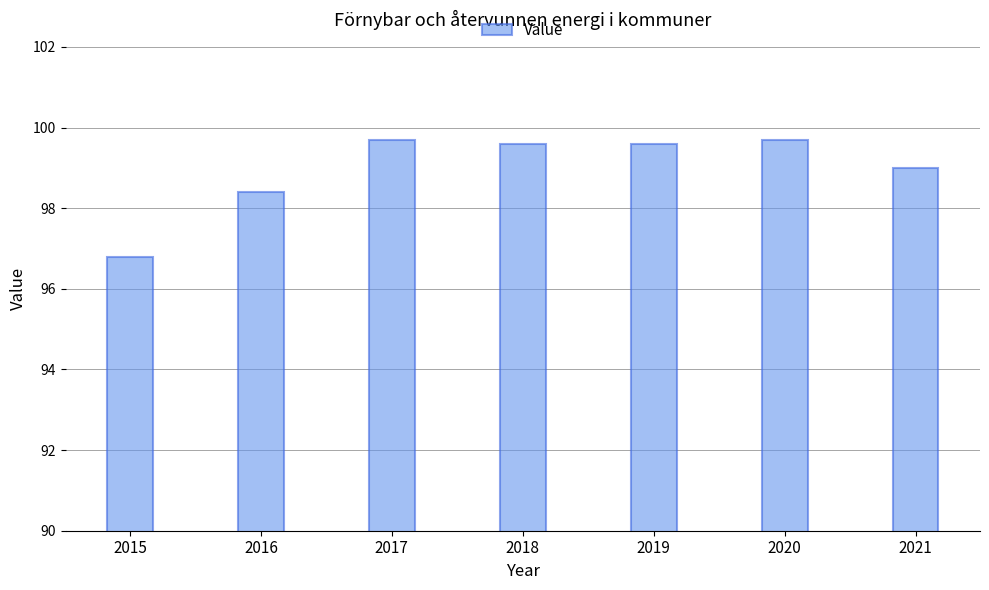

How many data points does each series have?

7